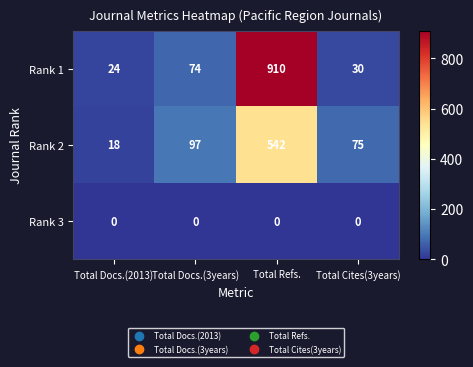

Rank the series by their maximum value, from lowest to highest.

Rank 3, Rank 2, Rank 1